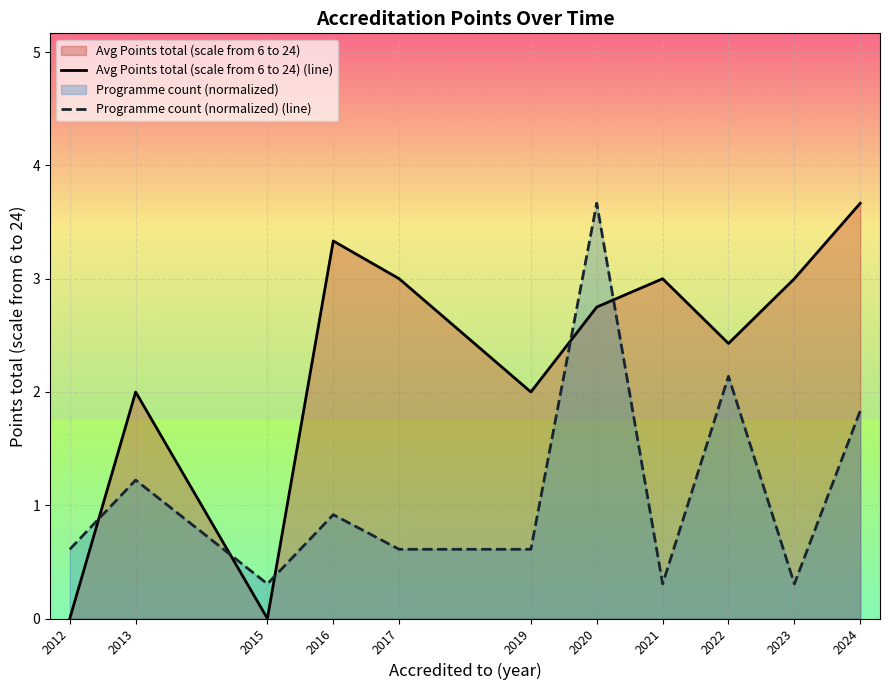

Rank the series at 2015 from lowest to highest value.

Avg Points total (scale from 6 to 24) (line), Programme count (normalized) (line)